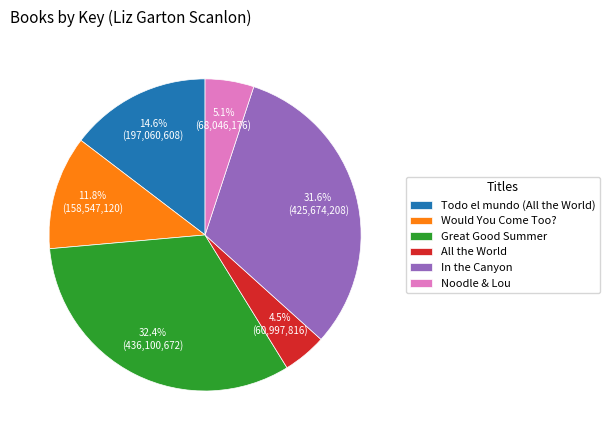

Combined, do Noodle & Lou and Todo el mundo (All the World) account for over 50%?

No